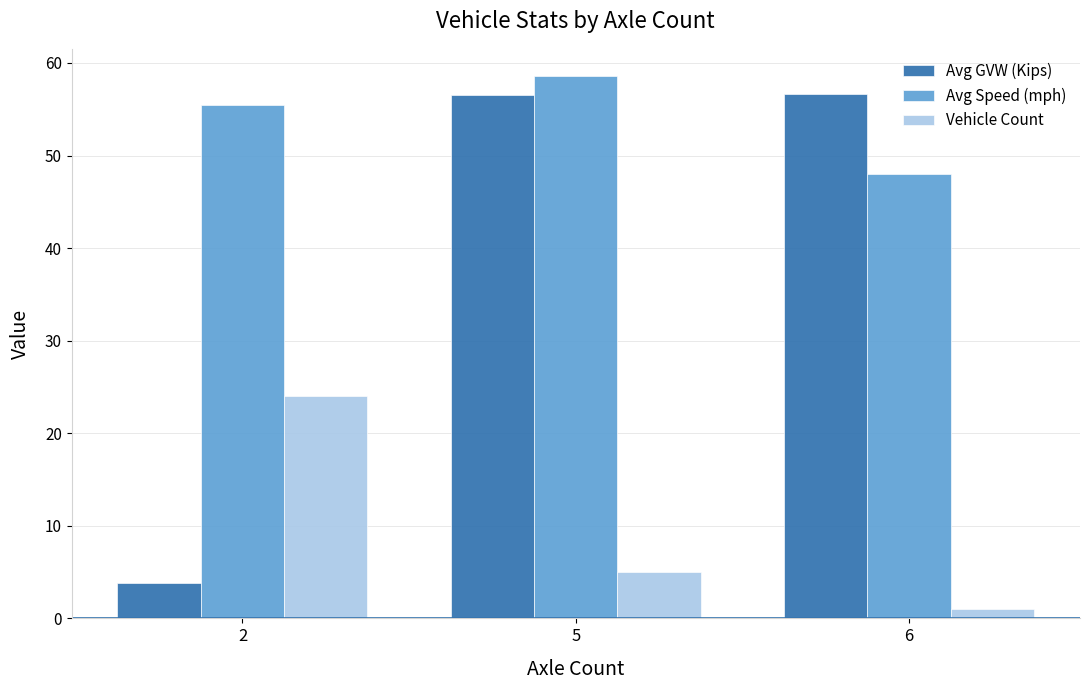

At which label does Avg Speed (mph) reach its peak?

5